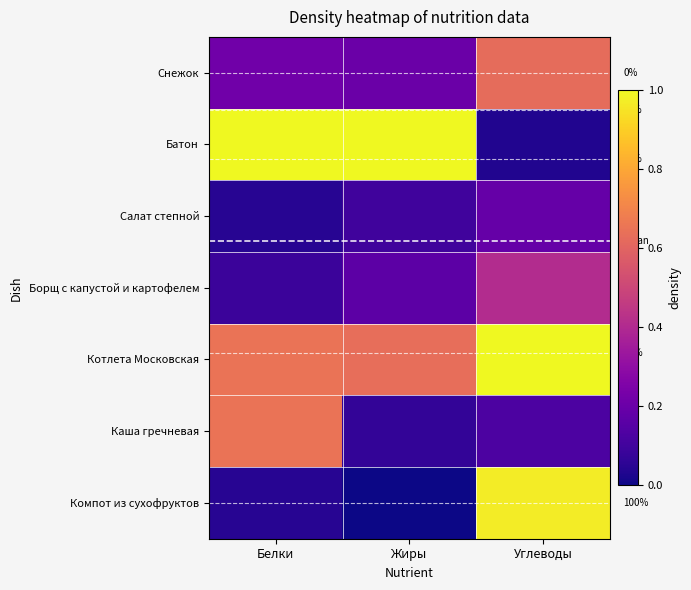

The value of Салат степной at Белки is 0.0. True or false?

True